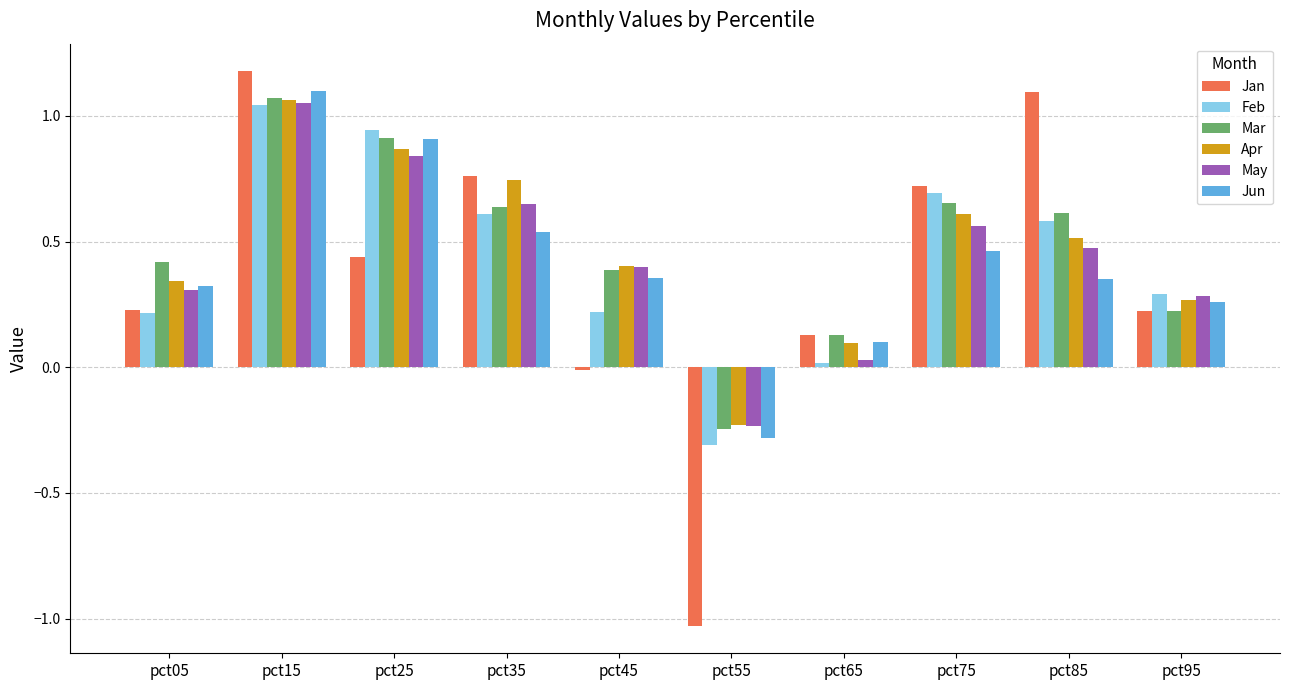

Is the value of Jan at pct15 greater than the value of May at pct55?

Yes